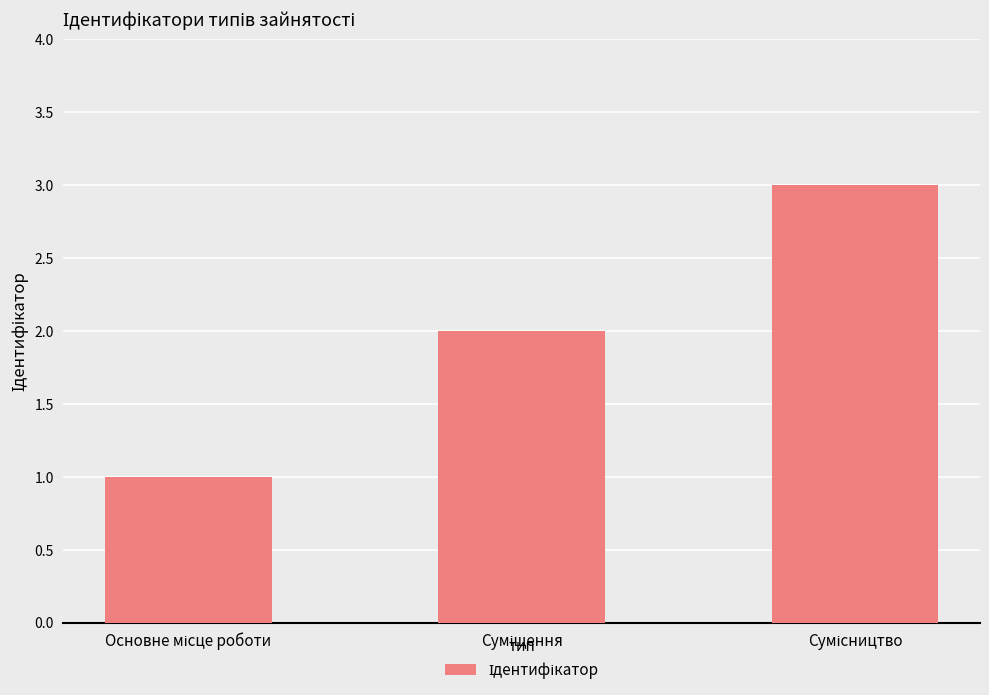

What is the value of the 1st bar from the left?

1